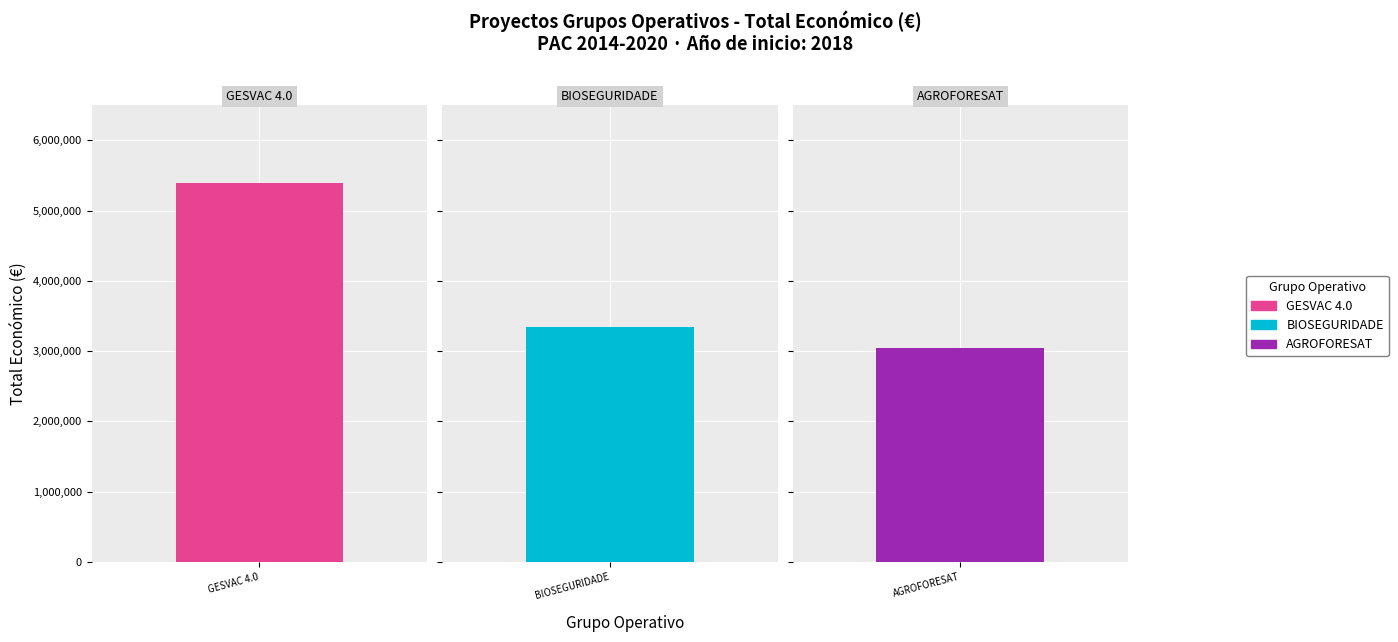

What is the change in value from GESVAC 4.0 to BIOSEGURIDADE?

-2048346